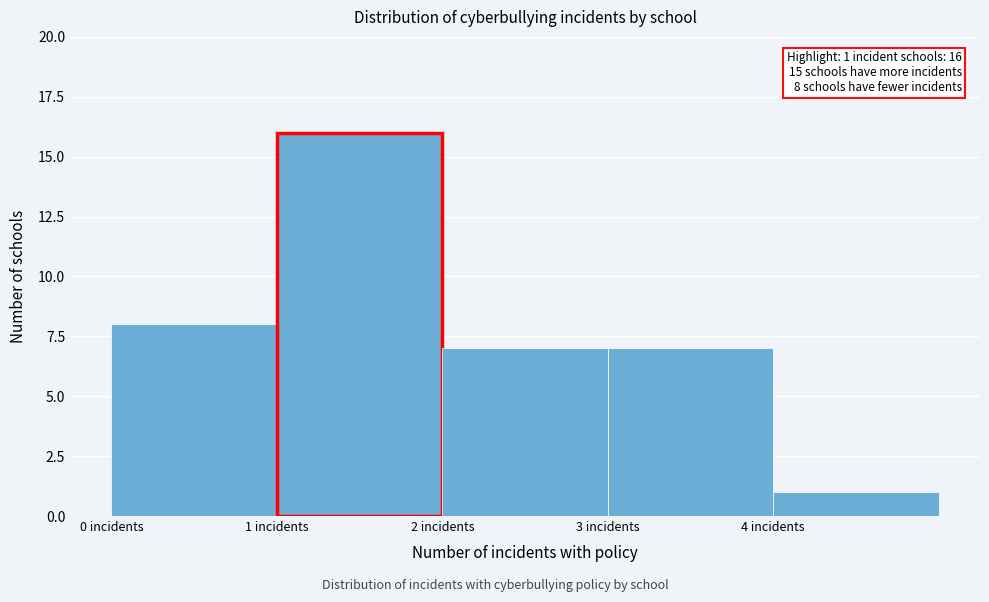

Which range on the x-axis has the tallest bar?

1 to 2